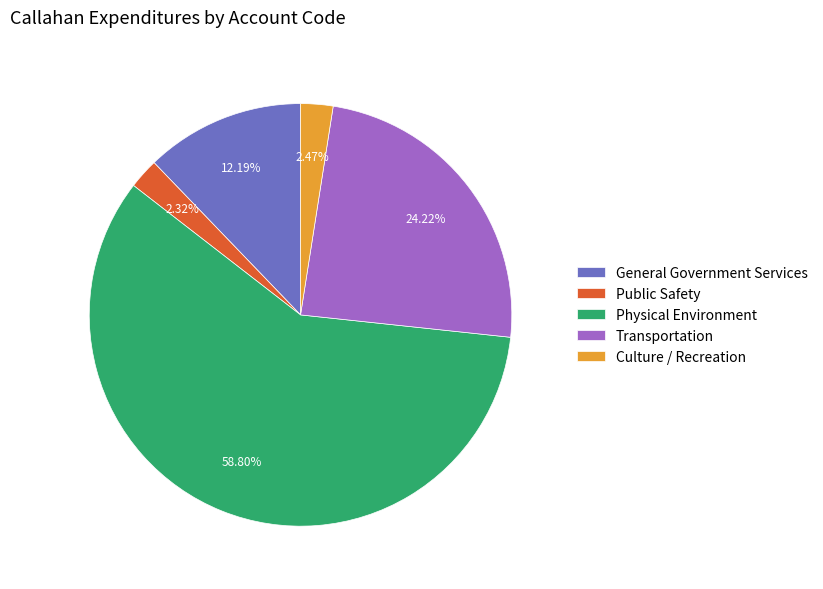

To the nearest percent, what is the average slice percentage?

20%